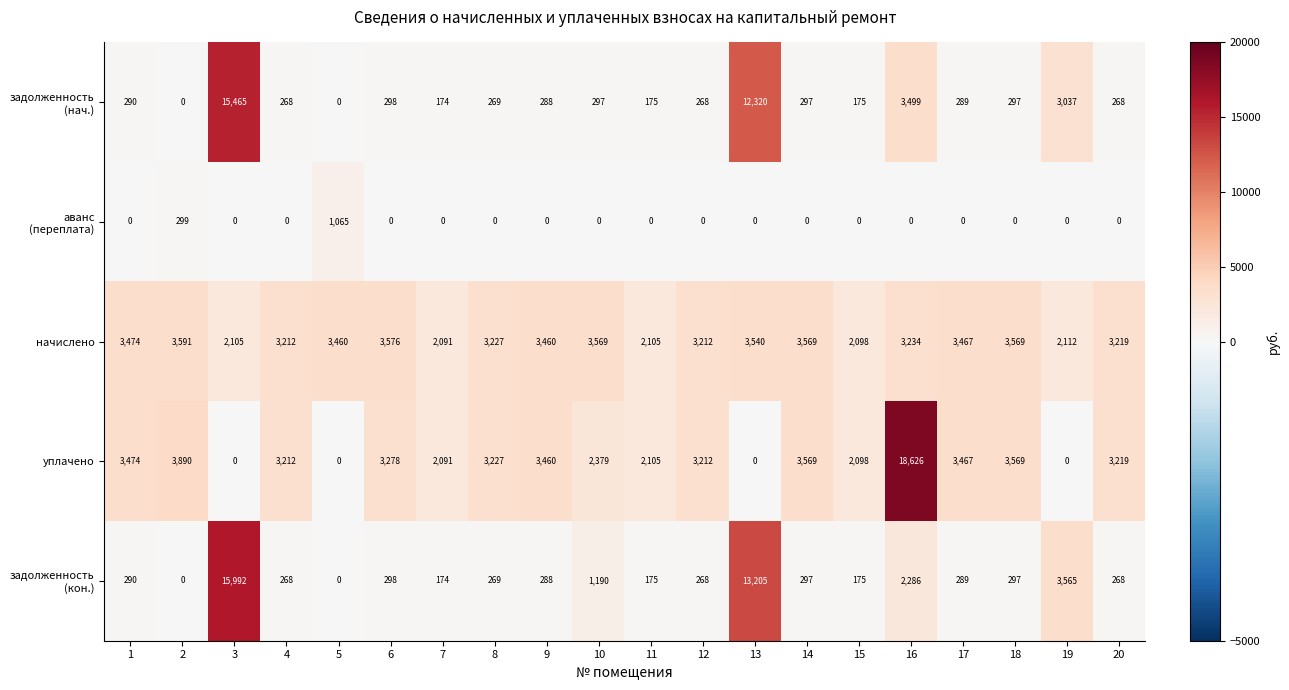

Which series has the largest range (max minus min)?

уплачено